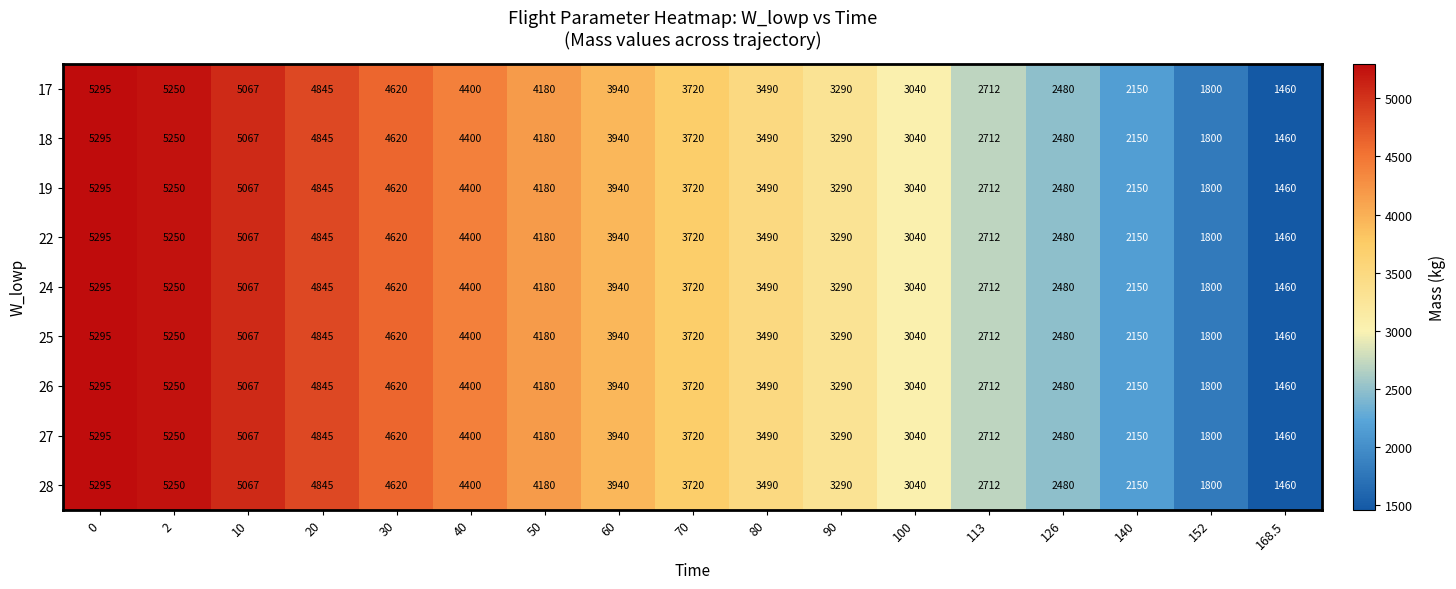

Count the number of categories in the chart.

17